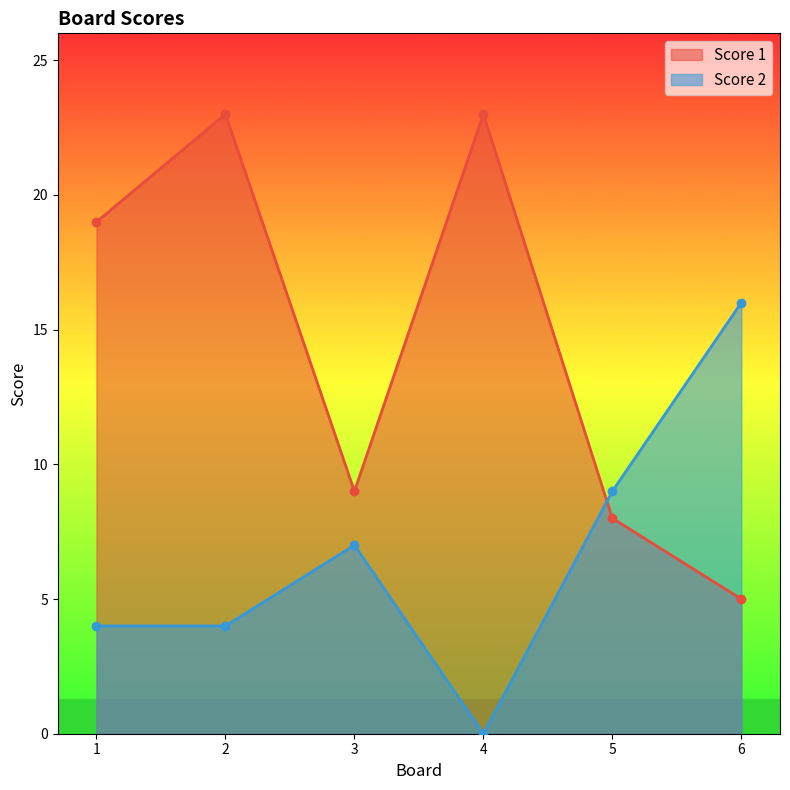

What is the difference between the highest and lowest values at 1?

15